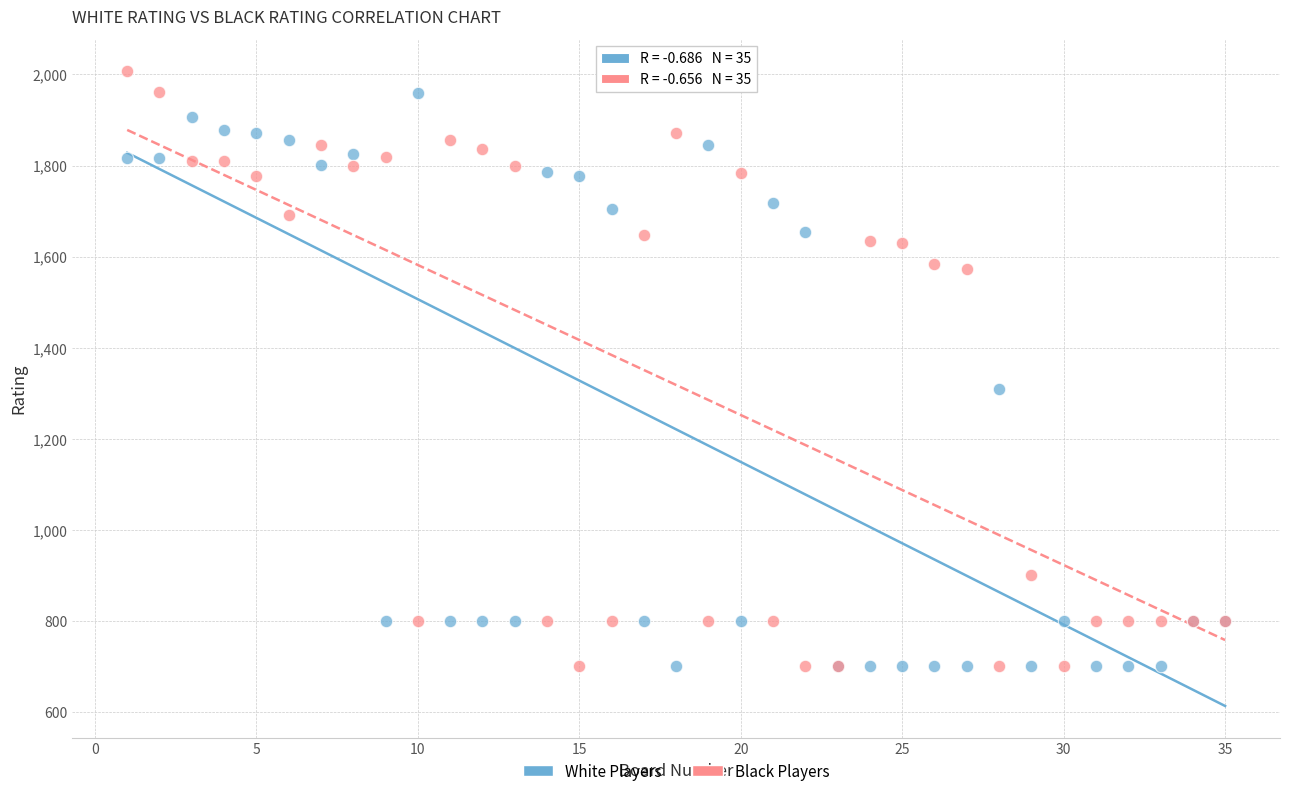

Which series has the largest Y range (max minus min)?

Black Players